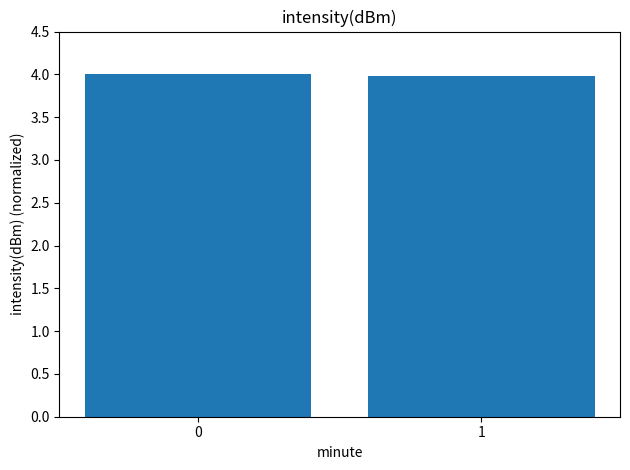

The value at 1 is 4.0. True or false?

True